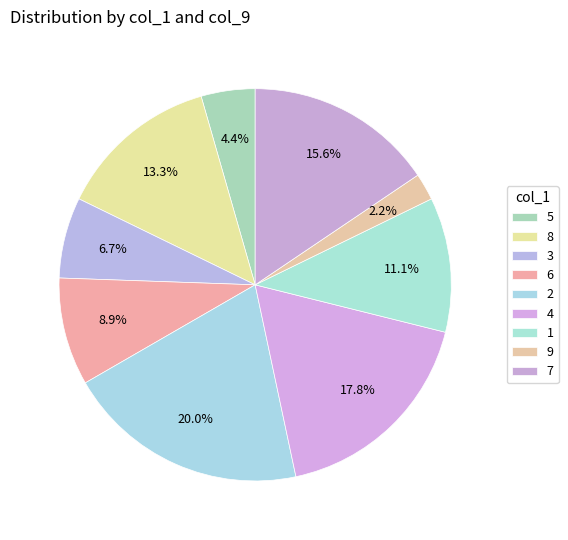

How many slices are in this pie chart?

9